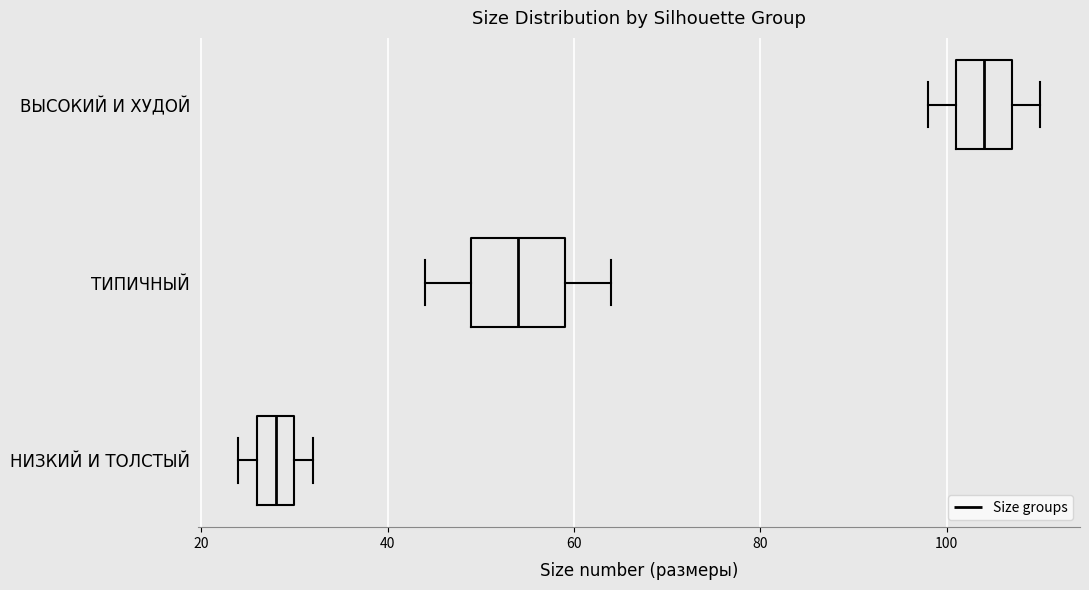

Comparing the boxes themselves (not the whiskers), which one is the widest?

ТИПИЧНЫЙ